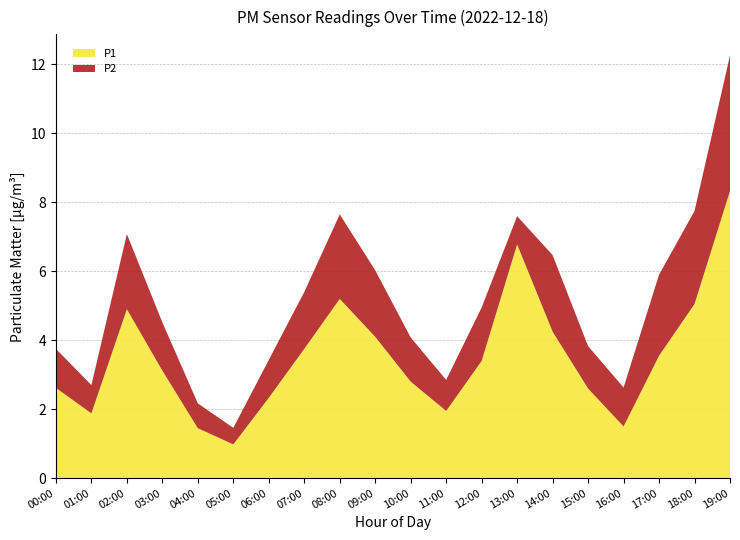

Reading left to right, extract all data points from this chart.

P1: 00:00=2.6	01:00=1.9	02:00=4.9	03:00=3.1	04:00=1.4	05:00=1.0	06:00=2.3	07:00=3.8	08:00=5.2	09:00=4.1	10:00=2.8	11:00=1.9	12:00=3.4	13:00=6.8	14:00=4.2	15:00=2.6	16:00=1.5	17:00=3.5	18:00=5.0	19:00=8.3
P2: 00:00=1.1	01:00=0.8	02:00=2.2	03:00=1.4	04:00=0.7	05:00=0.5	06:00=1.1	07:00=1.6	08:00=2.5	09:00=1.9	10:00=1.3	11:00=0.9	12:00=1.6	13:00=0.8	14:00=2.2	15:00=1.2	16:00=1.1	17:00=2.4	18:00=2.7	19:00=3.9